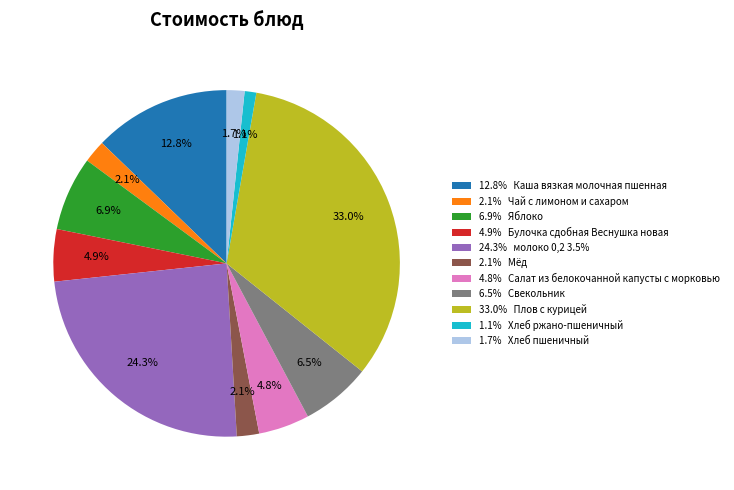

Which slice is the largest?

33.0% Плов с курицей